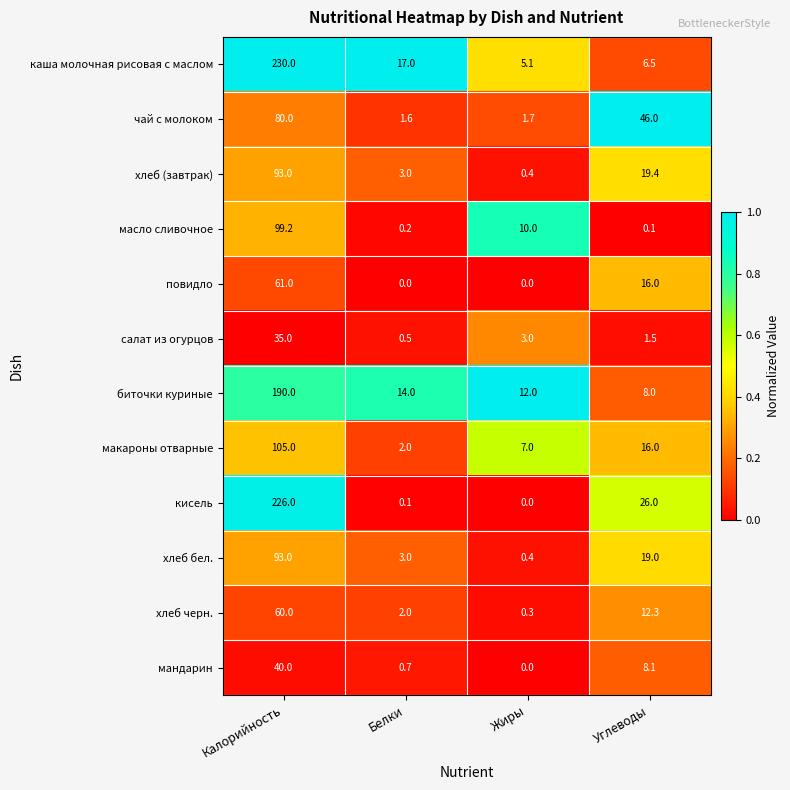

What is the greatest value displayed?

230.0